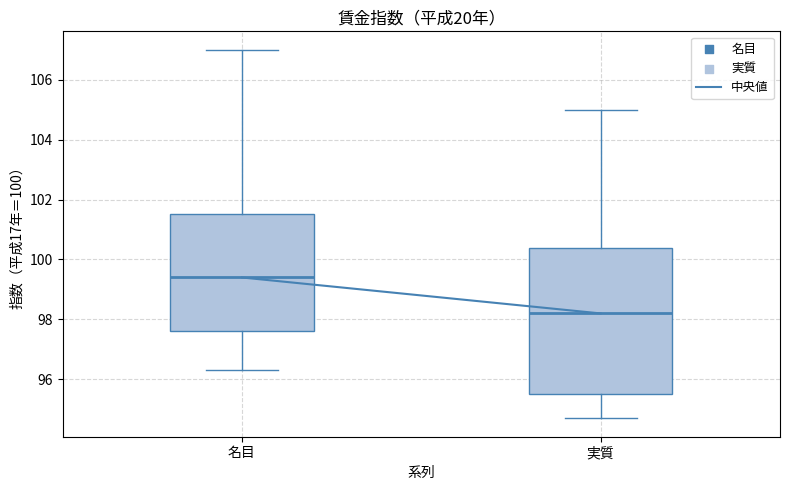

Reading left to right, read every box against the y-axis: the position of its median line, the range the box covers, and the ends of its whiskers. The values are not printed on the chart, so give them approximately, as read against the axis.

名目: median 99.4, box 97.6 to 101.6, whiskers 96.4 to 107.0
実質: median 98.2, box 95.6 to 100.4, whiskers 94.8 to 105.0